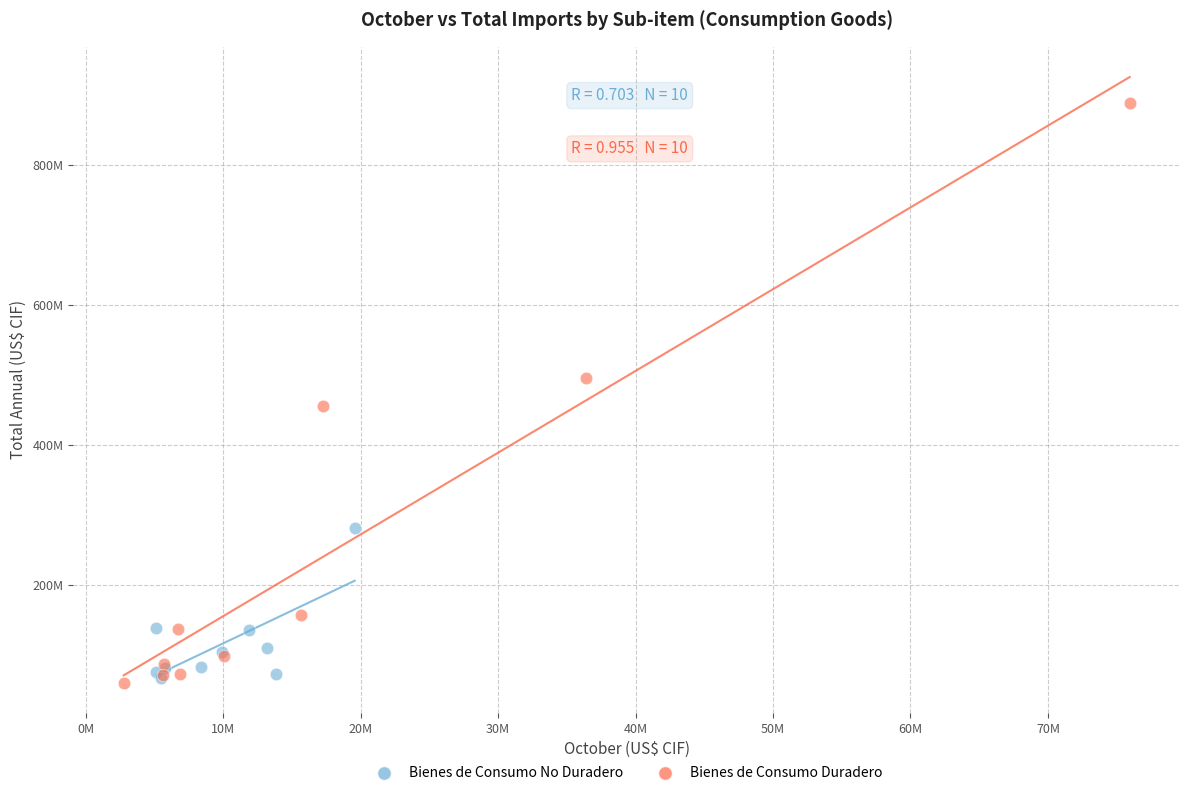

Which series contains the highest Y value?

Bienes de Consumo Duradero